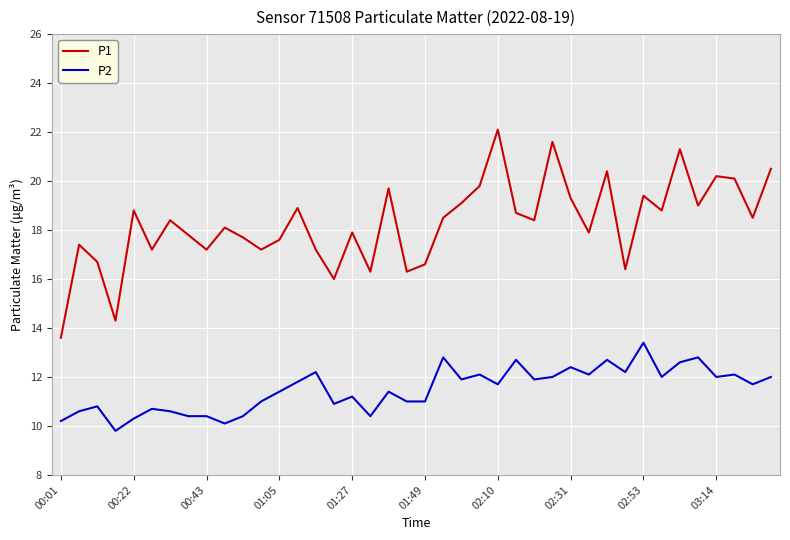

Which series has the largest total across all categories?

P1